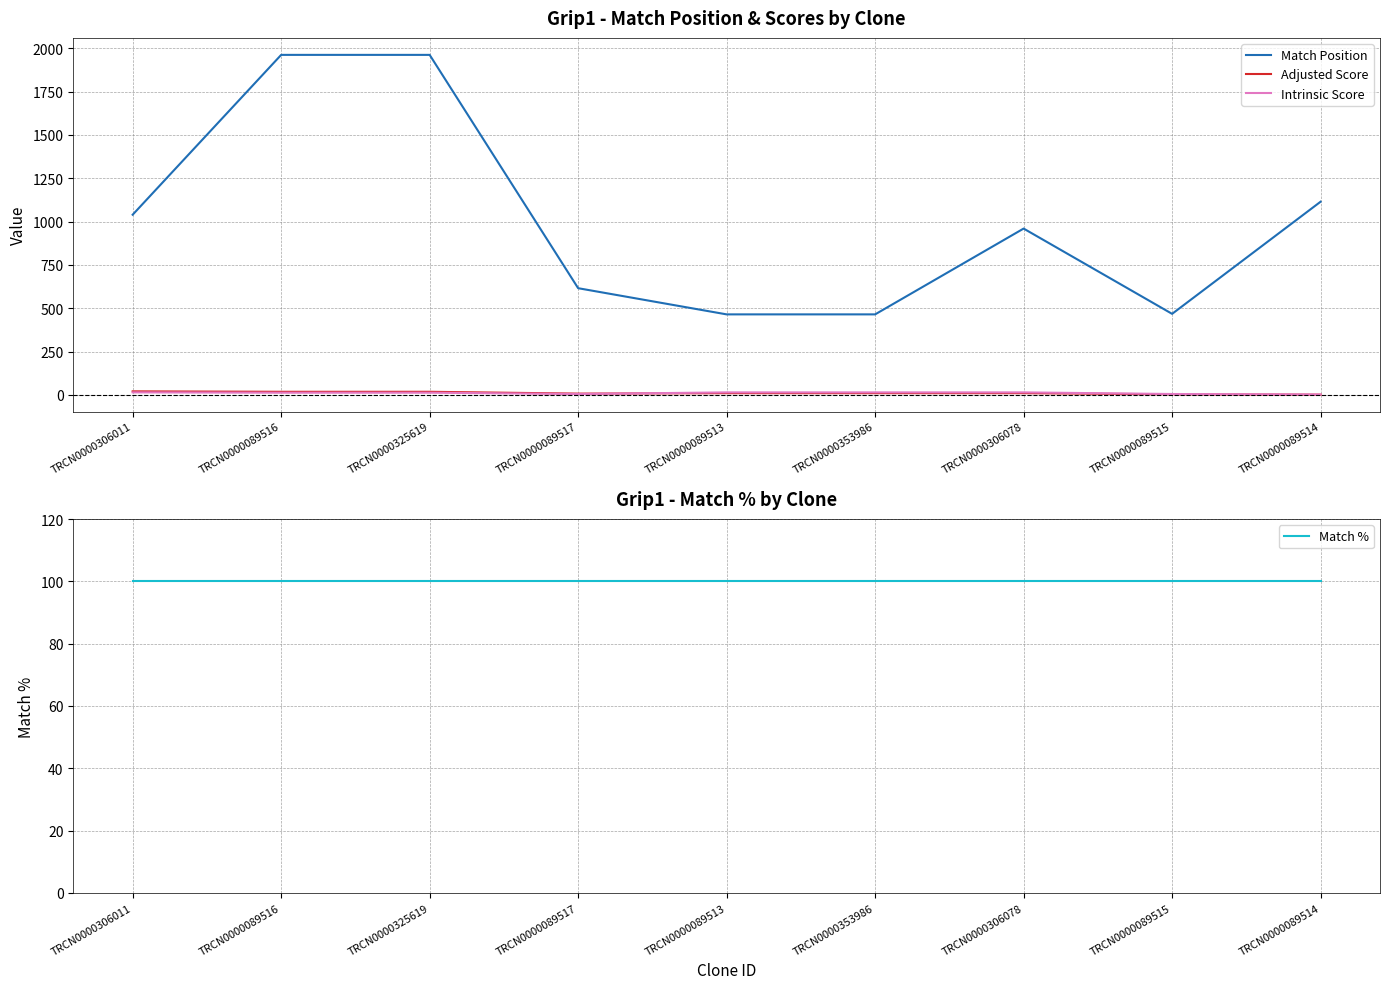

What is the label of the 7th point from the left?

TRCN0000306078